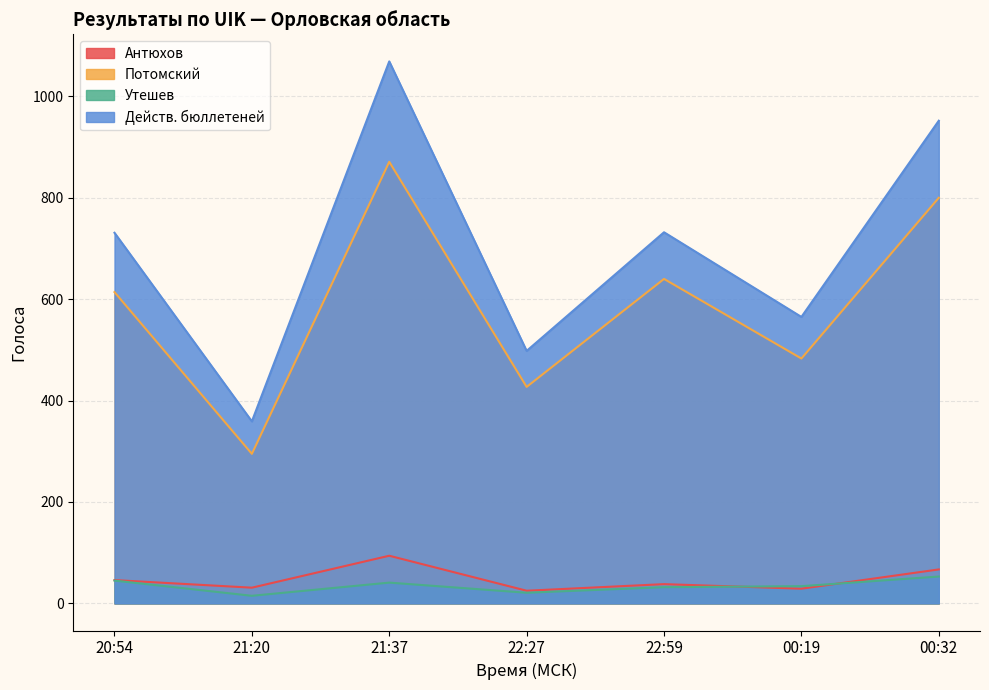

What is the label of the 4th point from the right?

22:27